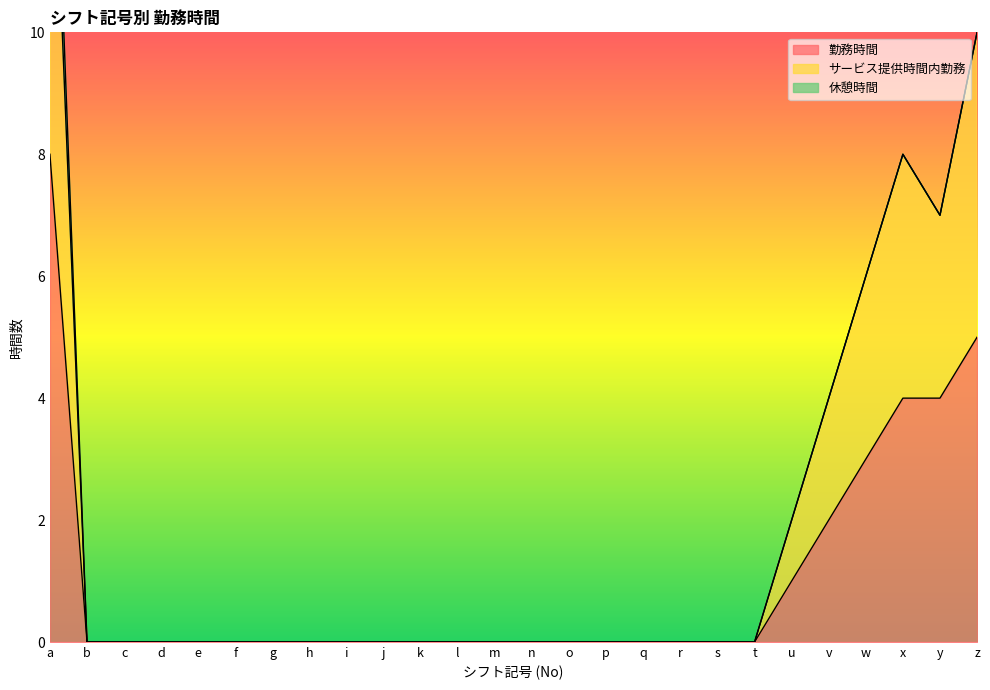

Which category has the lowest value in the サービス提供時間内勤務 series?

b